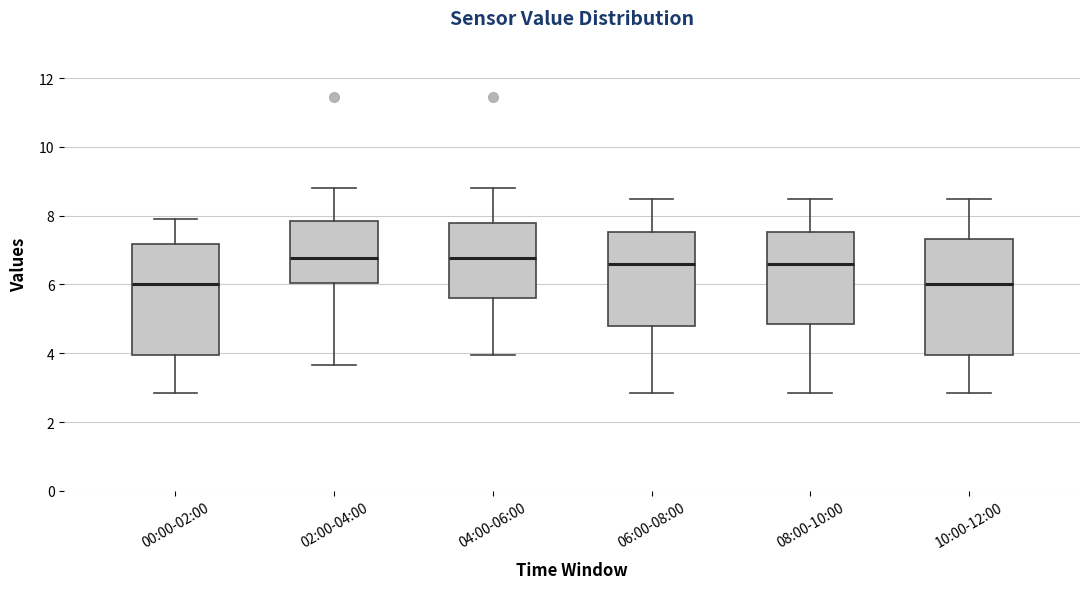

Reading left to right, read every box against the y-axis: the position of its median line, the range the box covers, and the ends of its whiskers. The values are not printed on the chart, so give them approximately, as read against the axis.

00:00-02:00: median 6.0, box 4.0 to 7.2, whiskers 2.8 to 8.0
02:00-04:00: median 6.8, box 6.0 to 7.8, whiskers 3.6 to 8.8
04:00-06:00: median 6.8, box 5.6 to 7.8, whiskers 4.0 to 8.8
06:00-08:00: median 6.6, box 4.8 to 7.6, whiskers 2.8 to 8.4
08:00-10:00: median 6.6, box 4.8 to 7.6, whiskers 2.8 to 8.4
10:00-12:00: median 6.0, box 4.0 to 7.4, whiskers 2.8 to 8.4